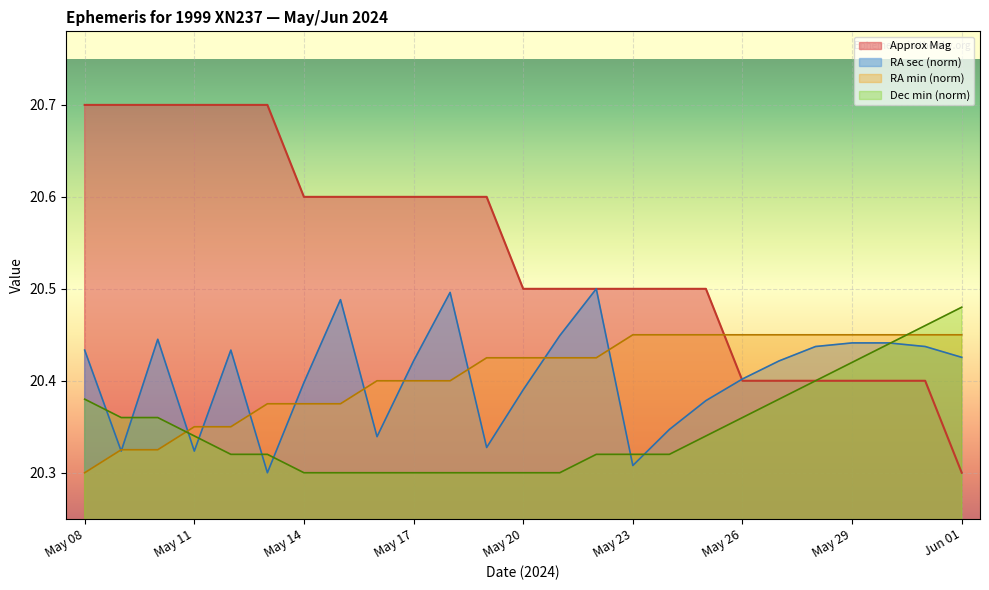

What is the total value across all series at May 22?

81.7